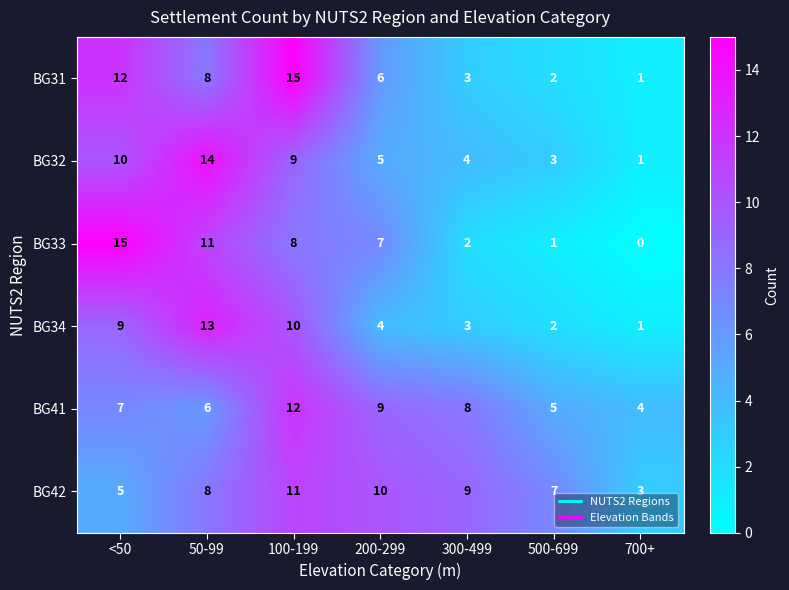

At which category does the chart reach its minimum across all series?

700+